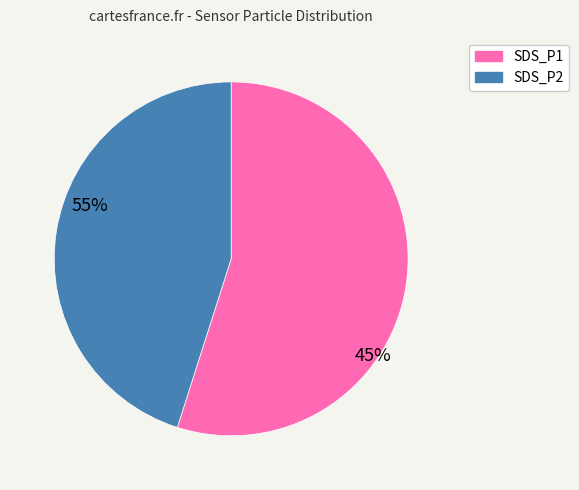

What is the majority slice?

SDS_P1